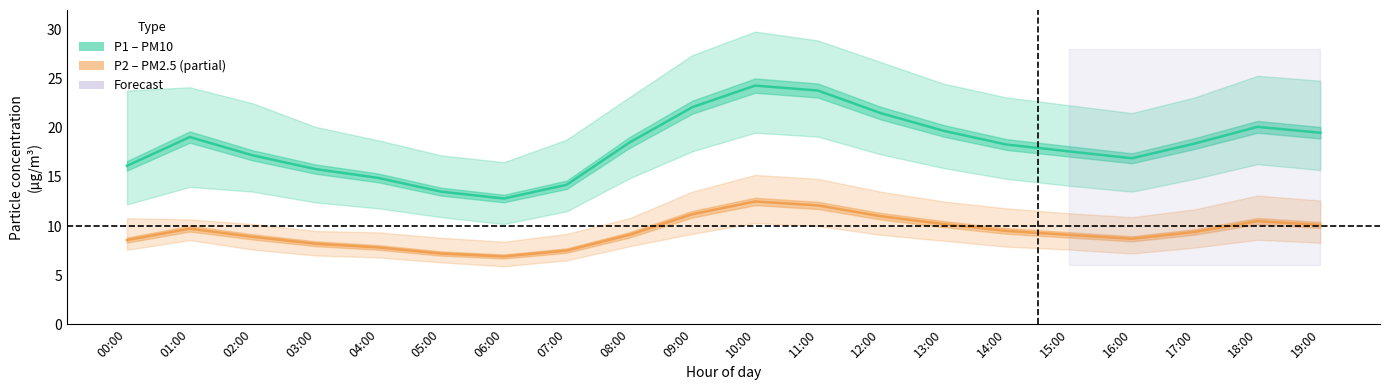

What is the average value of the P1 (PM10) series?

18.2